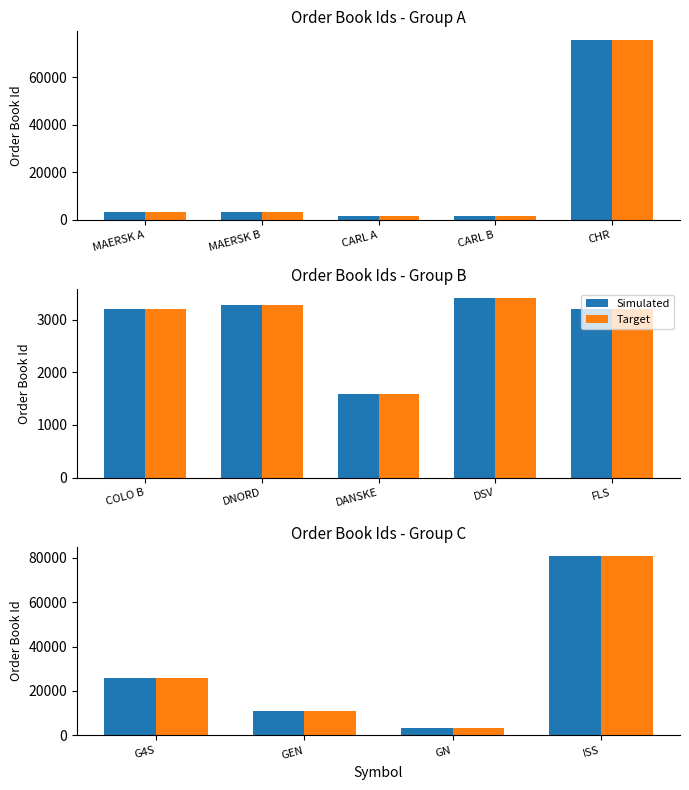

Is the value of Target at ISS greater than the value of Simulated at ISS?

No